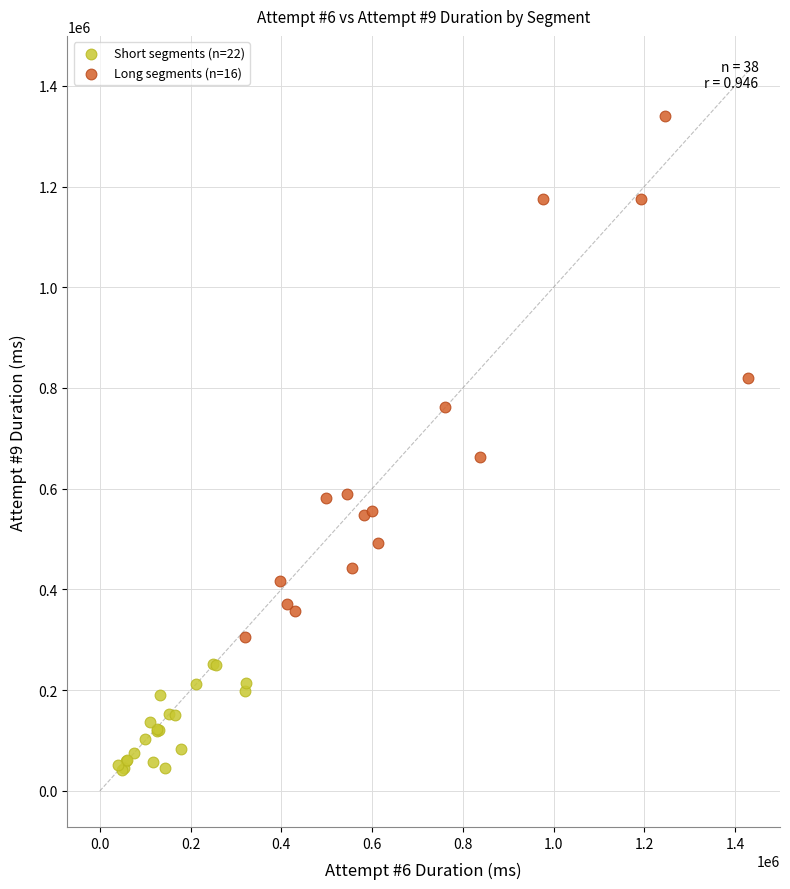

Which series has the widest spread of Y values?

Long segments (n=16)